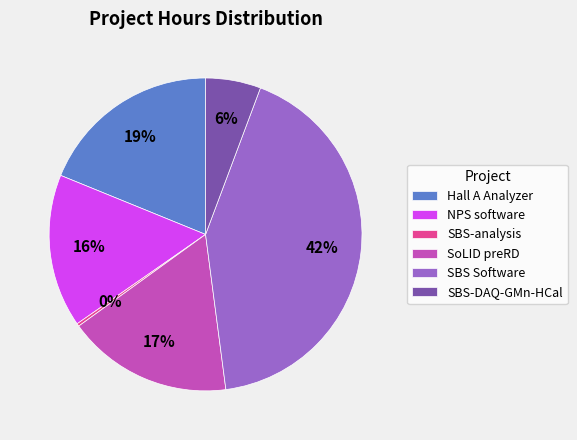

Does SBS-analysis represent more than half of the total?

No